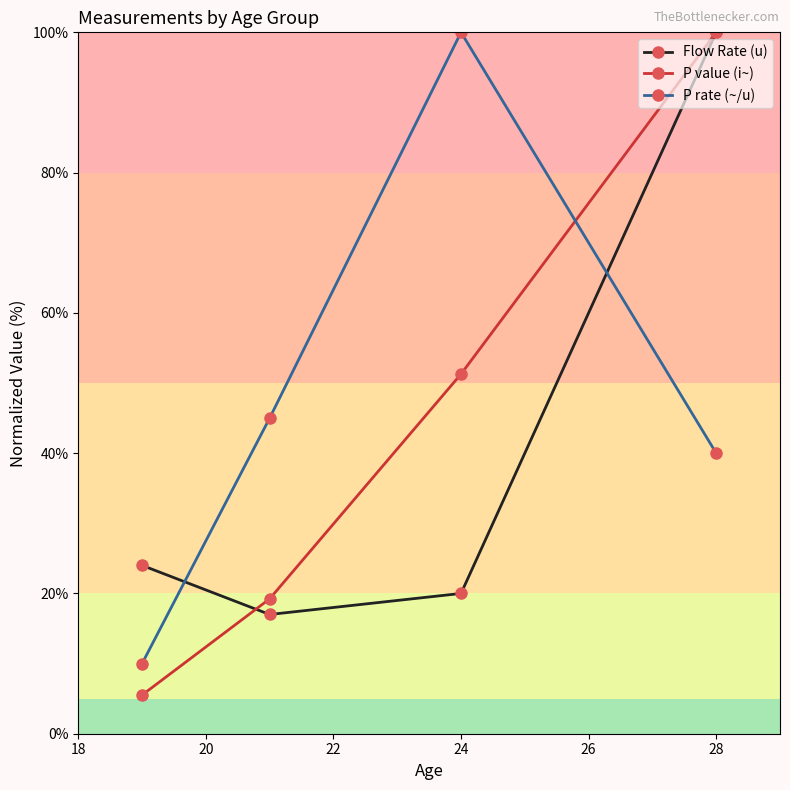

True or false: P value (i~) has more than 0 points higher than both neighbors.

False